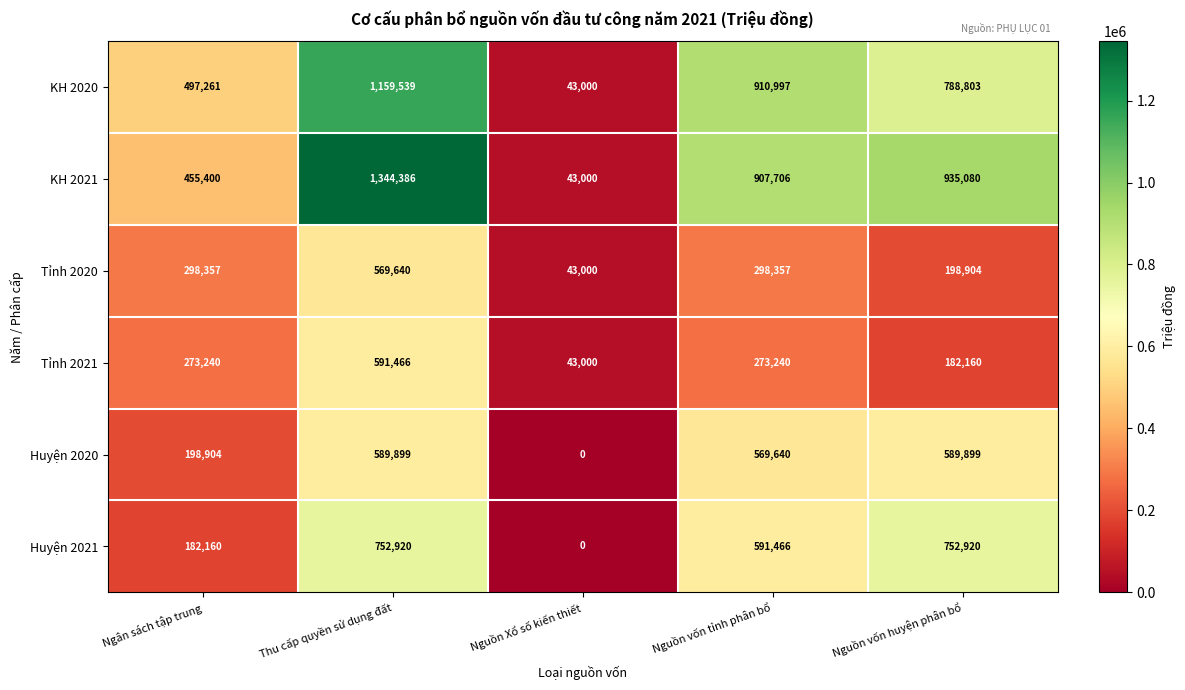

What is the total value across all series at Nguồn vốn huyện phân bổ?

3447766